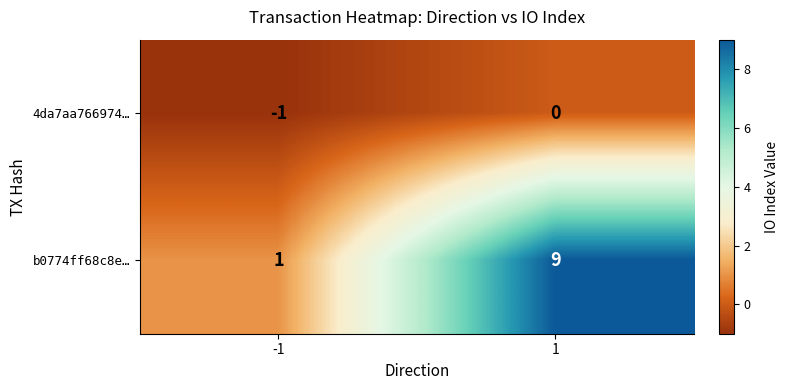

How many series are shown in this chart?

2